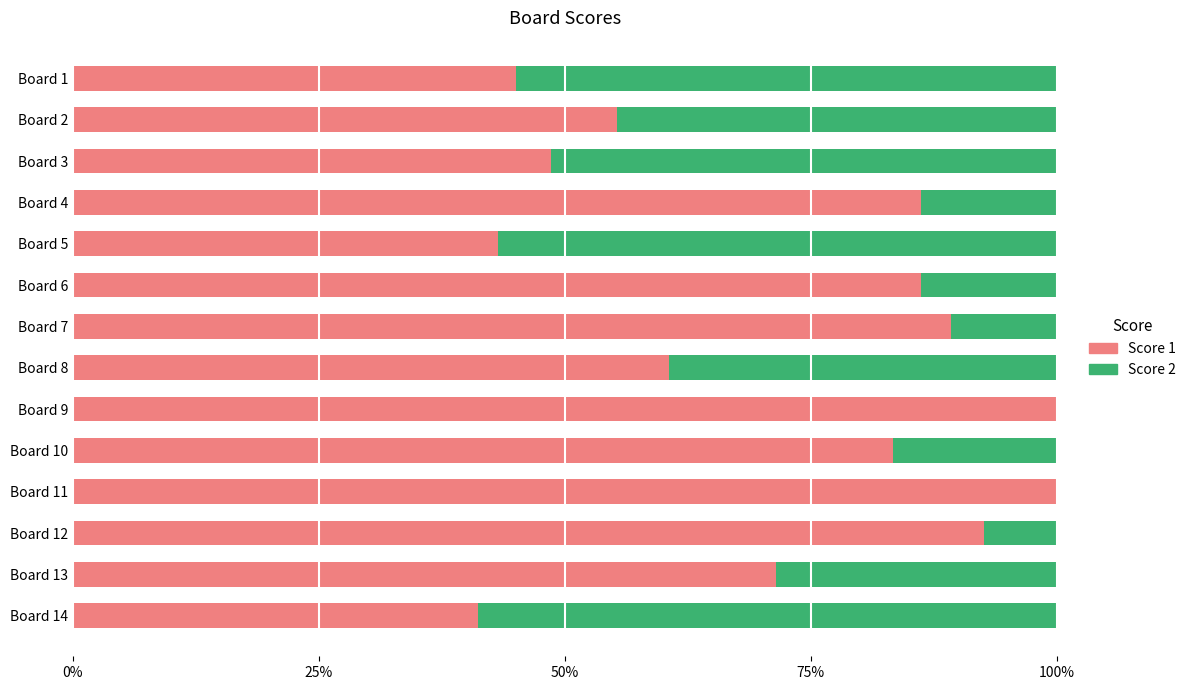

What is the total value across all series at Board 13?

100.0